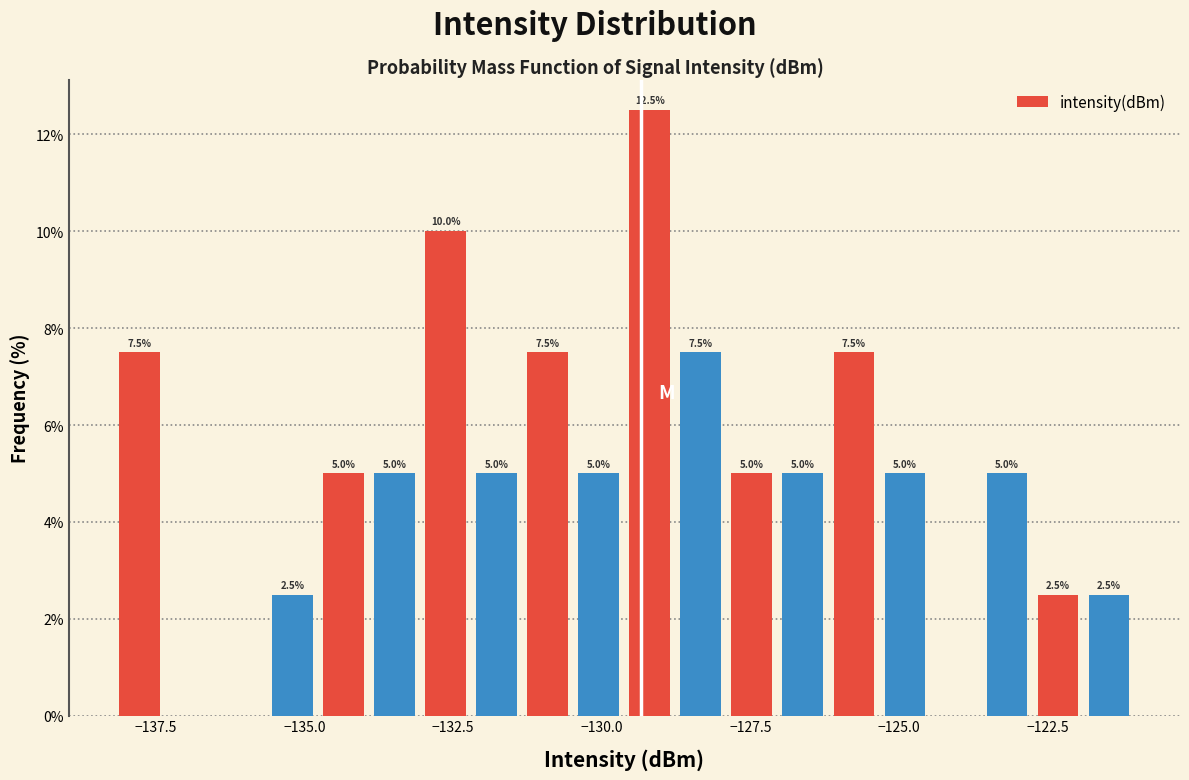

Read against the x-axis, roughly where is the centre of the tallest bar?

-129.0